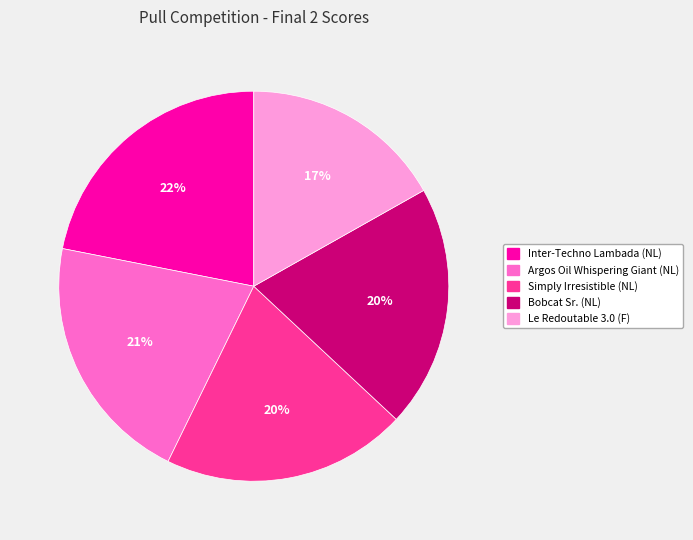

To the nearest percent, what percentage of the pie is Inter-Techno Lambada (NL)?

22%